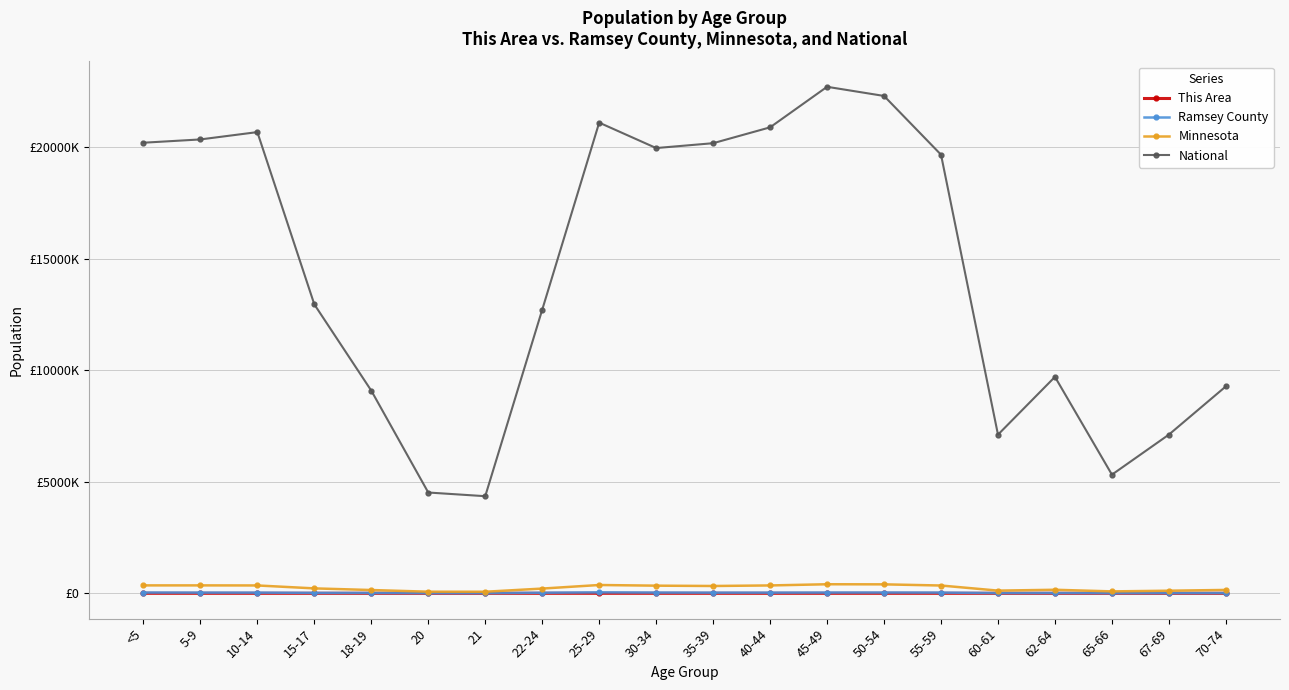

Does the chart have visible grid lines?

Yes